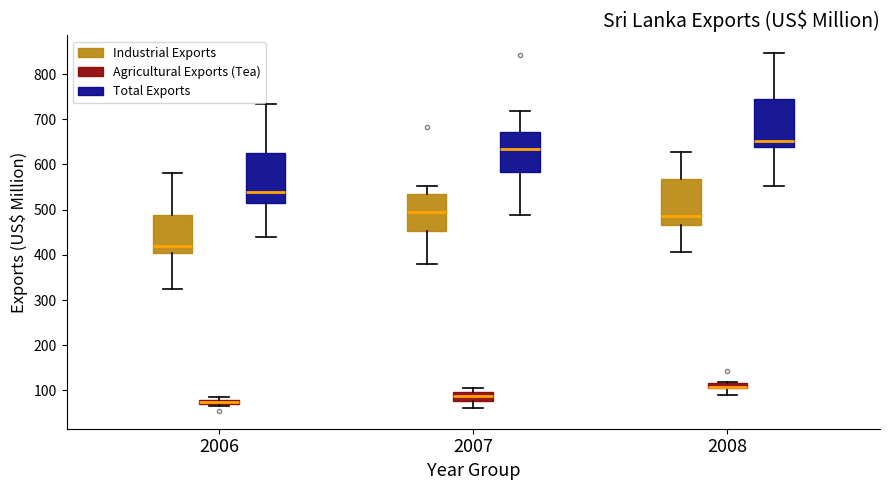

Where is the upper edge of the box for 2007 (Agricultural Exports (Tea)) on the y-axis? The values are not printed on the chart, so give them approximately, as read against the axis.

100